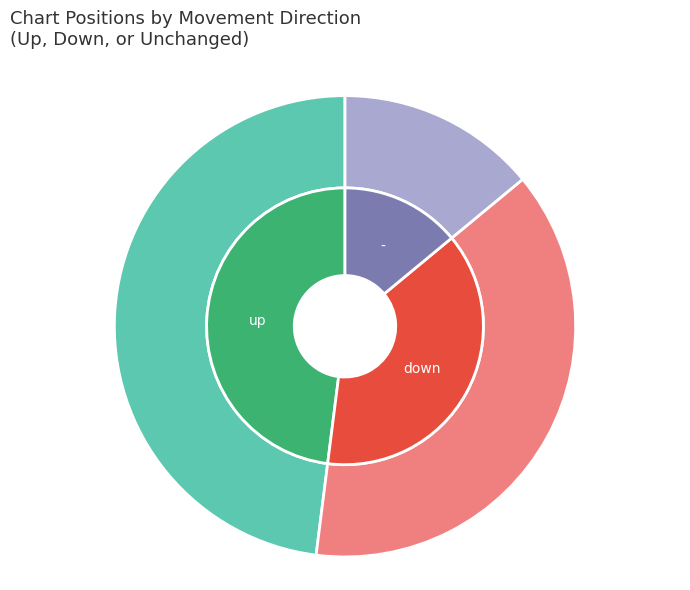

Does - account for over 50% of the chart?

No